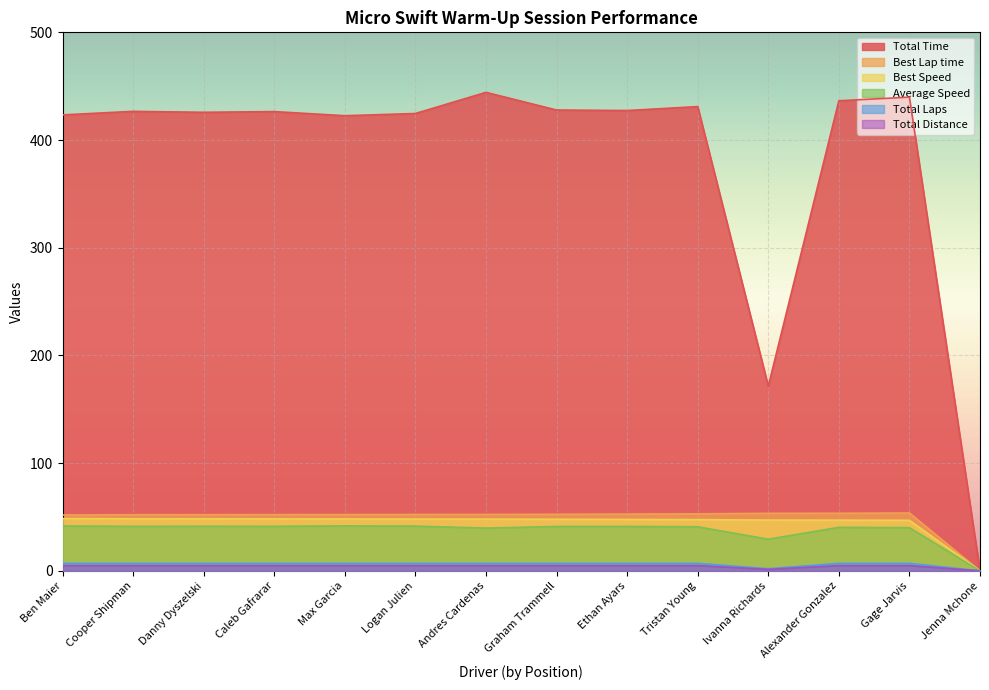

What is the label of the 14th point from the left?

Jenna Mchone